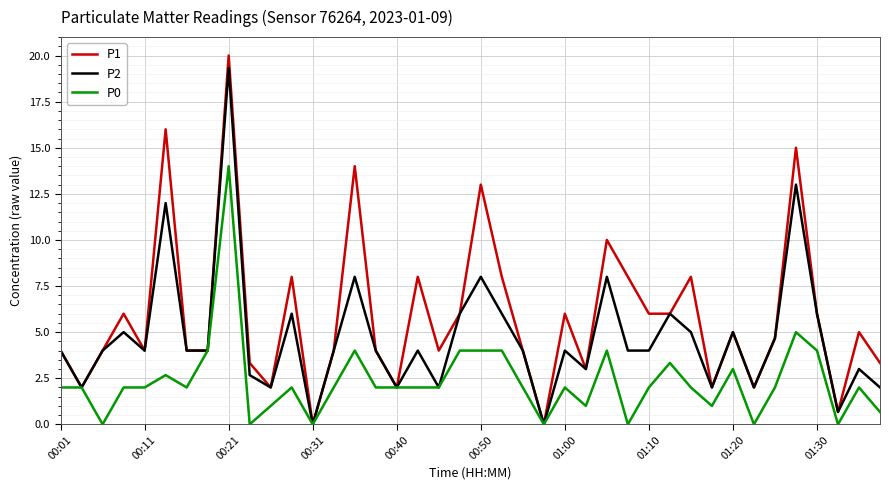

Which series has the widest spread of values?

P1